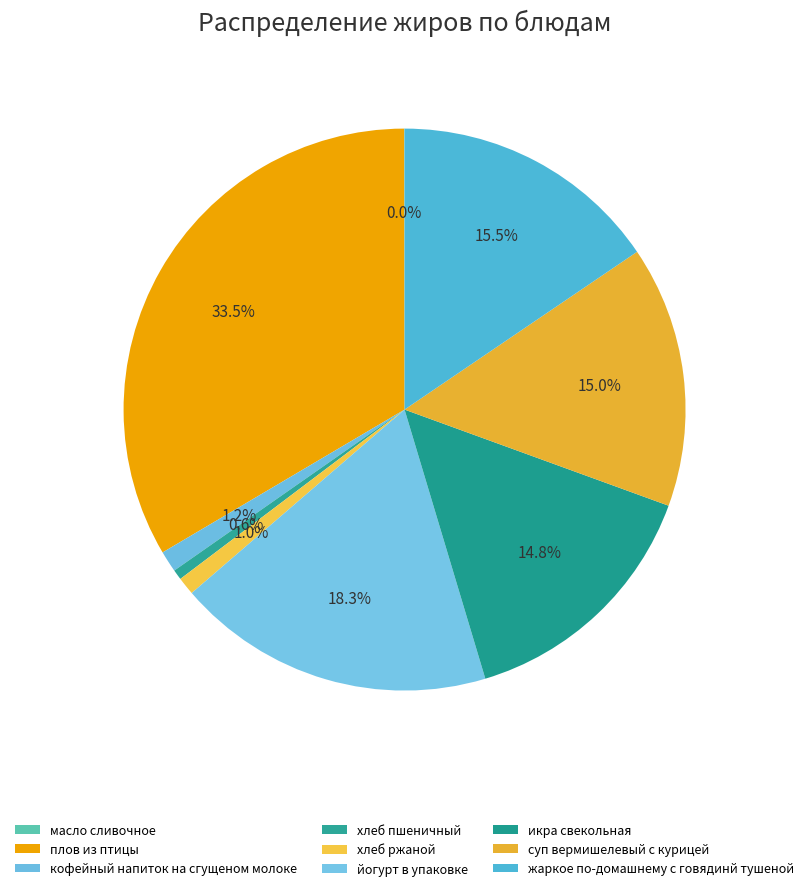

Does any single category account for the majority?

No